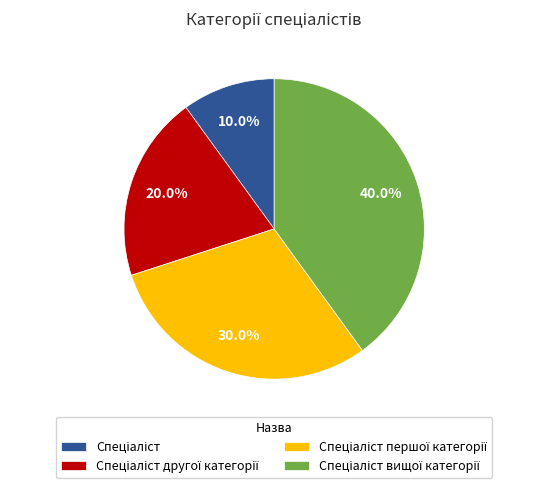

Is there a majority slice in this chart?

No